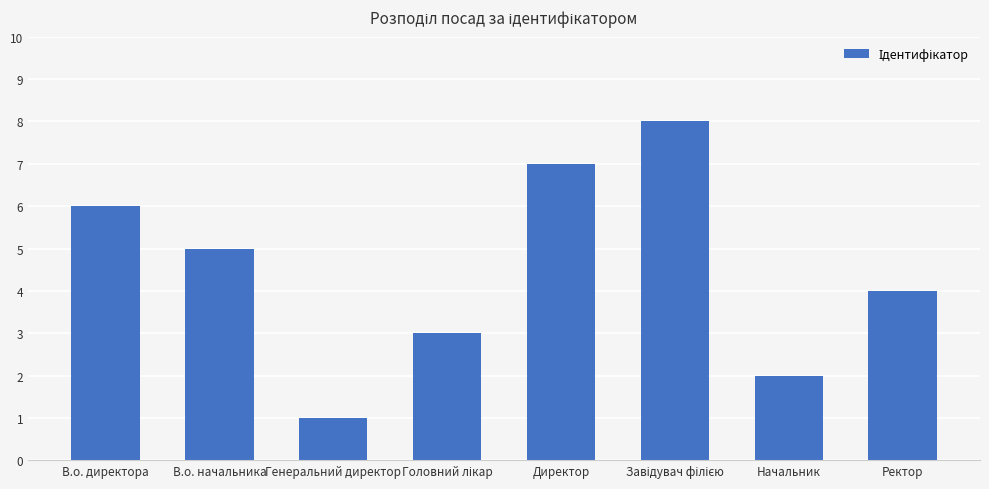

At which label is the value closest to 4?

Ректор